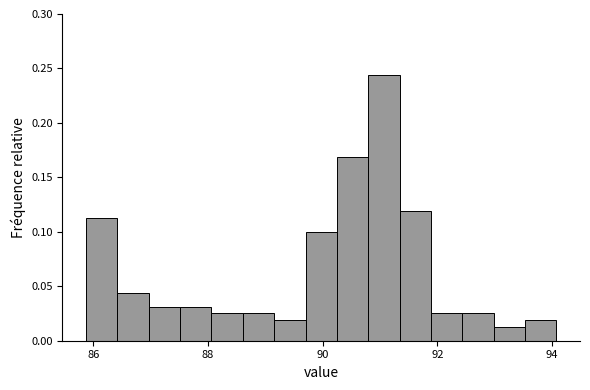

Around what value on the x-axis is the tallest bar? Give the approximate position of its centre, as read against the axis.

91.0